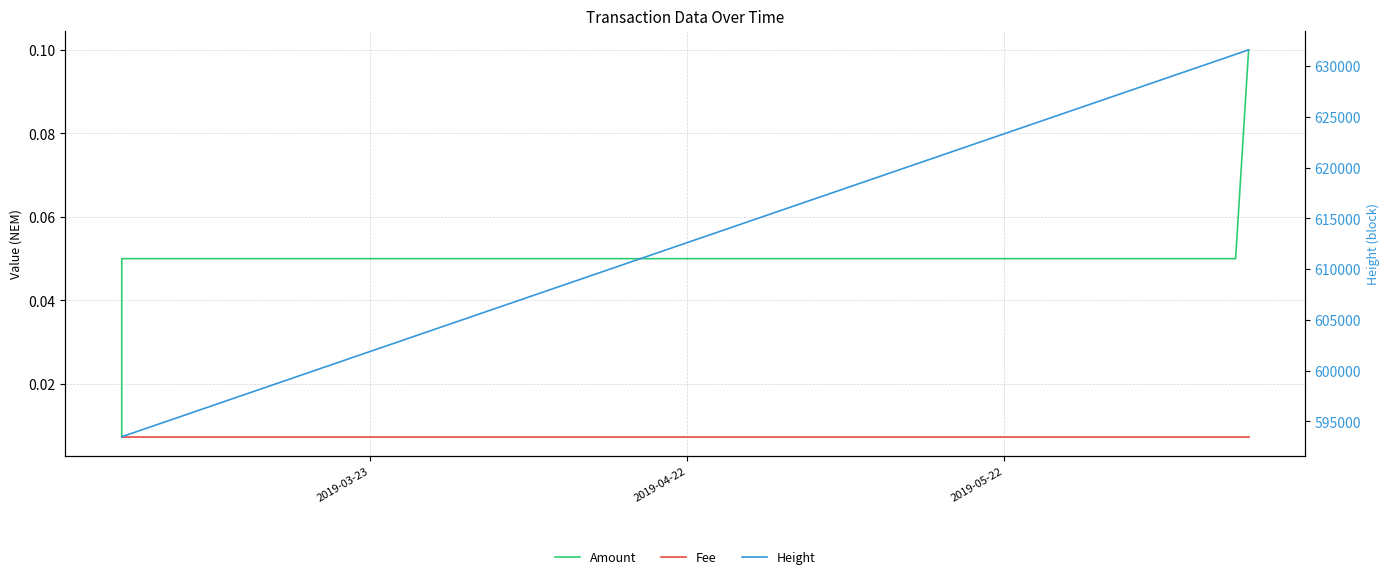

At which label does Fee reach its peak?

2019-03-23